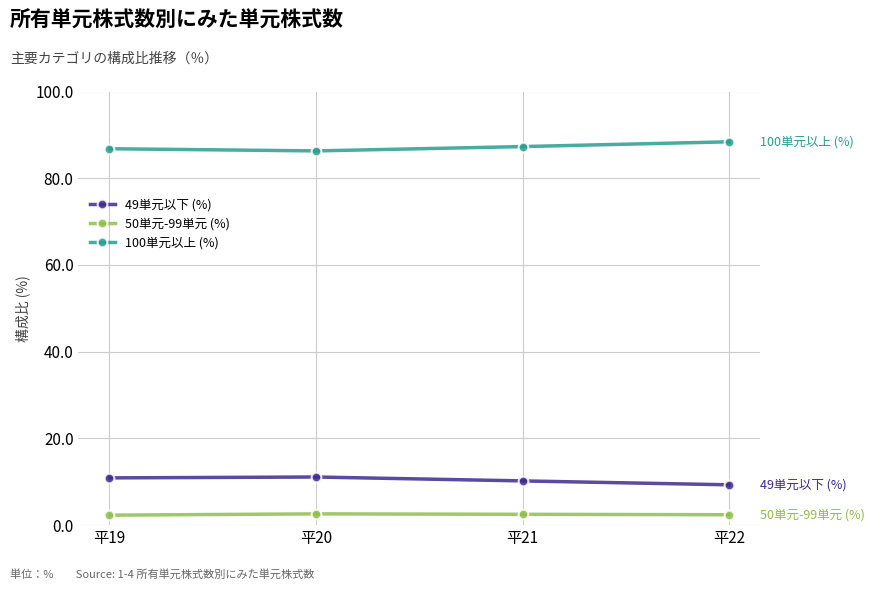

What are all the series names shown in the legend?

49単元以下 (%), 50単元-99単元 (%), 100単元以上 (%)